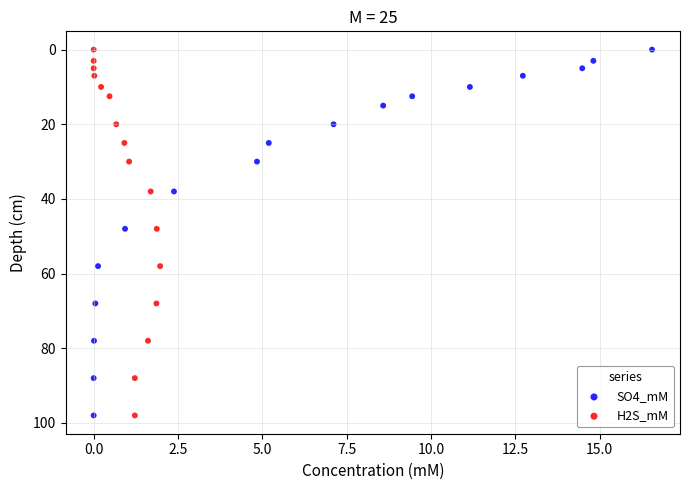

What are all the series names shown in the legend?

SO4_mM, H2S_mM